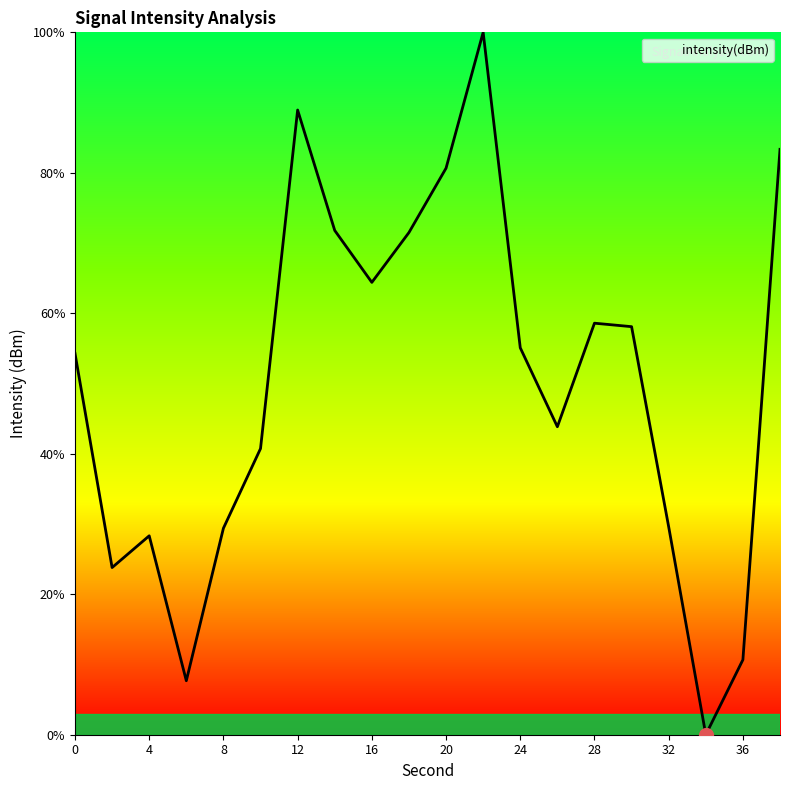

What is the difference between the maximum and minimum values?

100.0